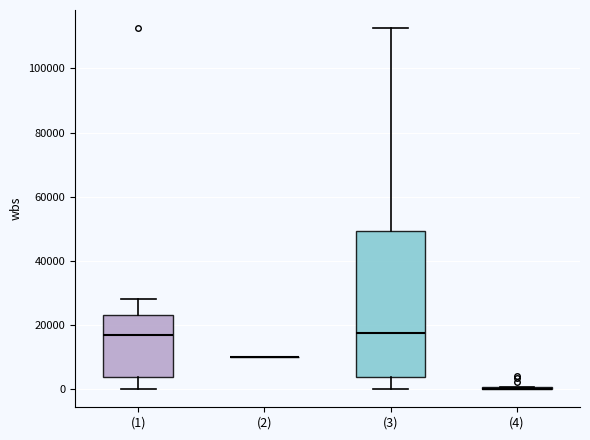

Reading left to right, transcribe this box plot: for each box, give where its median line is, the range the box spans, and where its two whiskers end, as read against the y-axis. The values are not printed on the chart, so give them approximately, as read against the axis.

(1): median 16000, box 4000 to 24000, whiskers 0 to 28000
(2): box collapsed to a line at 10000, whiskers 10000 to 10000
(3): median 18000, box 4000 to 50000, whiskers 0 to 112000
(4): box collapsed to a line at 0, whiskers 0 to 0